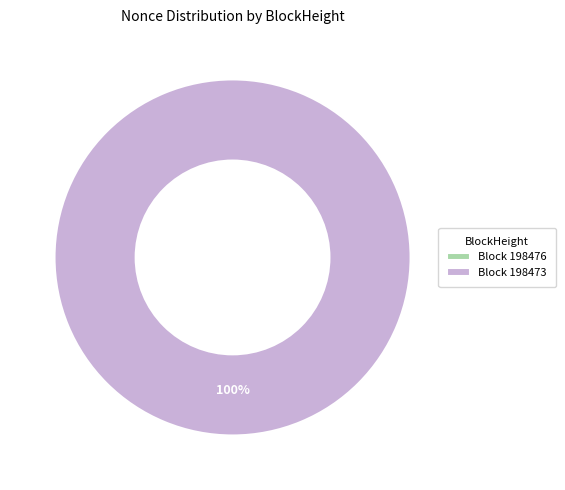

What percentage do 198476 and 198473 together represent?

100.0%